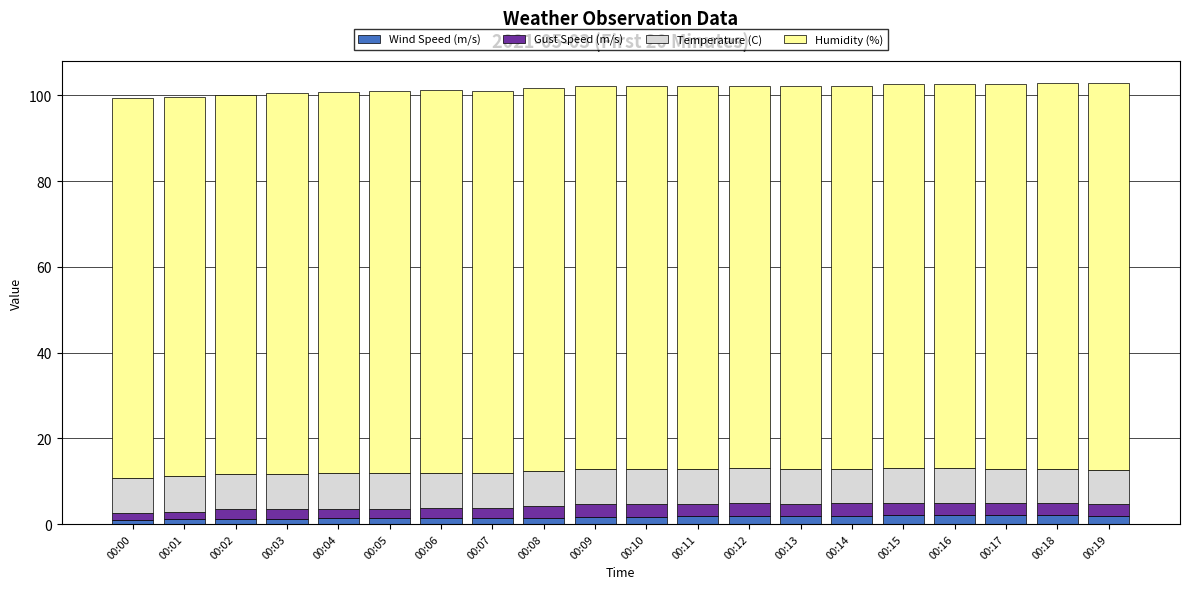

What is the average value of the Wind Speed (m/s) series?

1.6